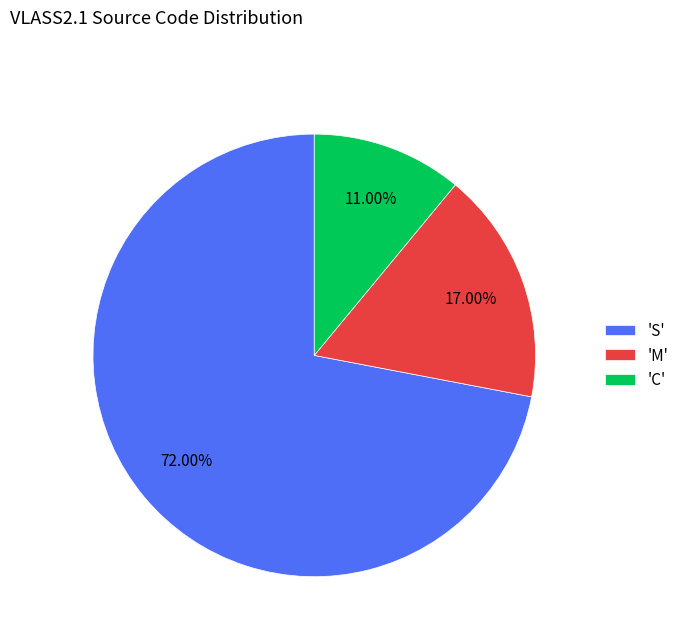

Combined, do 'M' and 'C' account for over 50%?

No